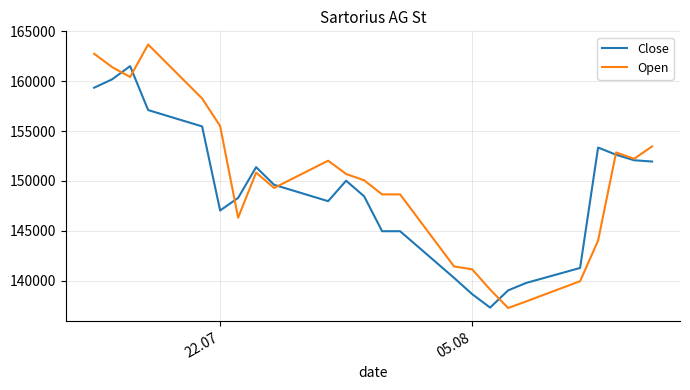

Which series ends up on top after the final intersection of Open and Close?

Open